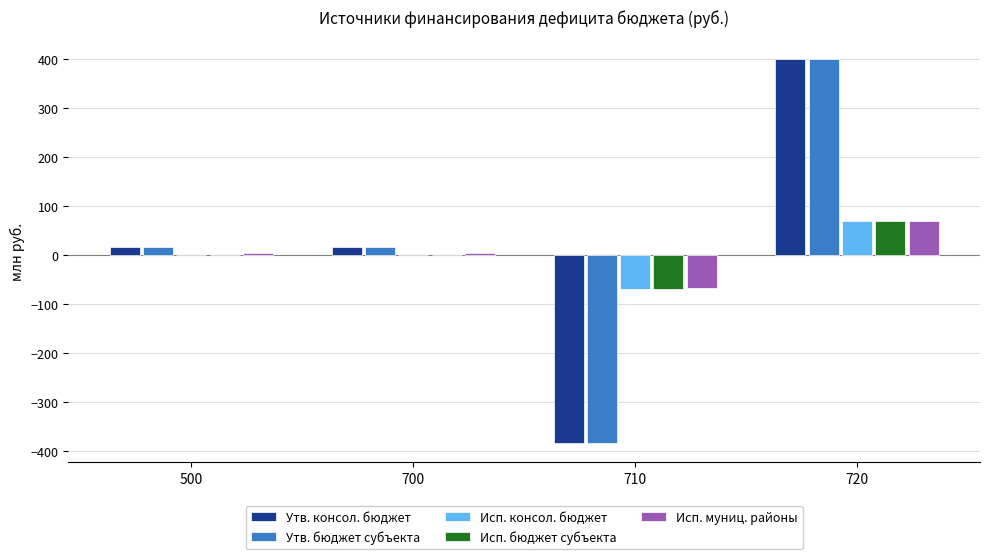

The Утв. бюджет субъекта series shows 400.6 at 720. True or false?

True